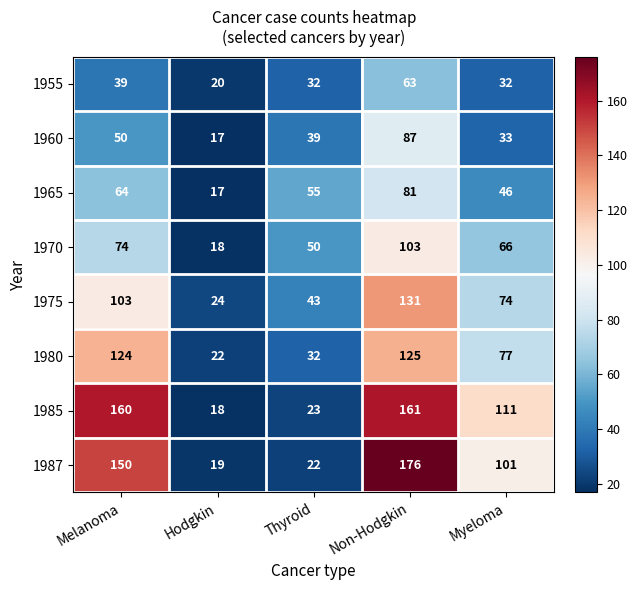

How many distinct data groups are displayed?

8